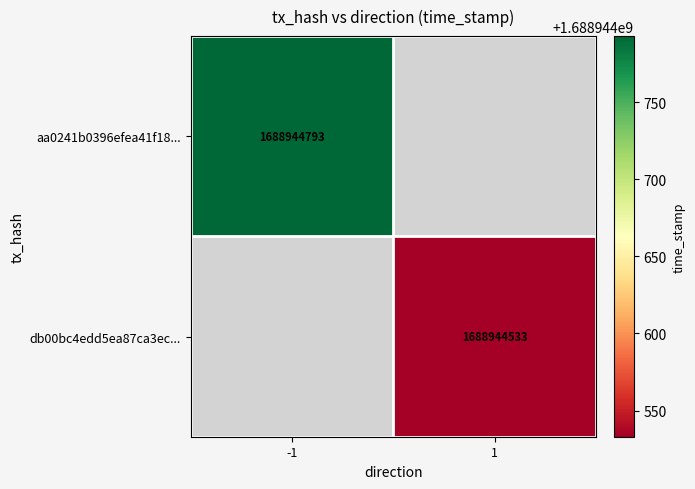

List the series in order of their peak value, highest first.

aa0241b0396efea41f18695552cd8bf23112344, db00bc4edd5ea87ca3ec6a0df07ab65e8de00f5